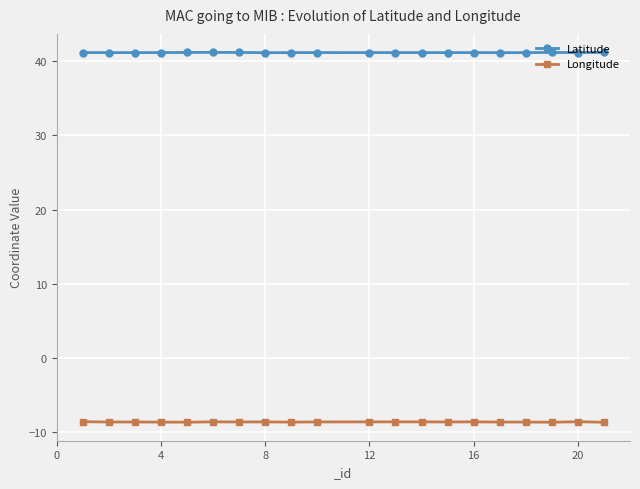

How many series are shown in this chart?

2